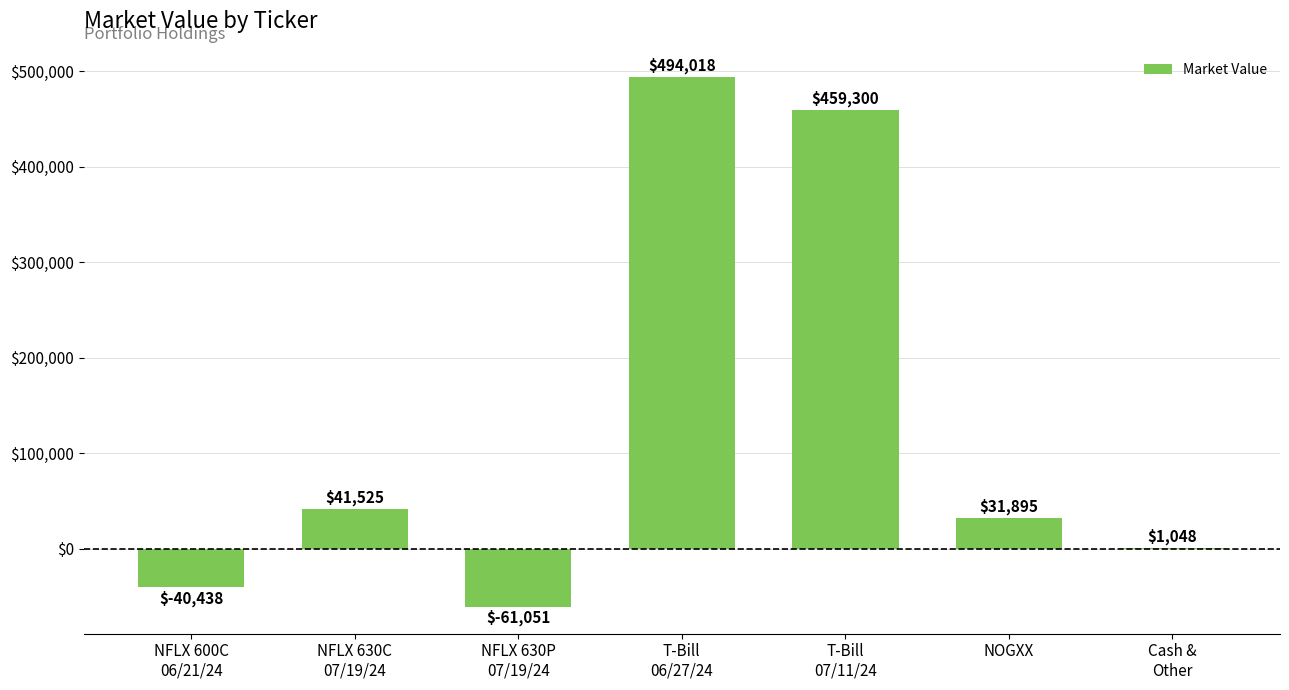

What is the greatest value displayed?

494017.7